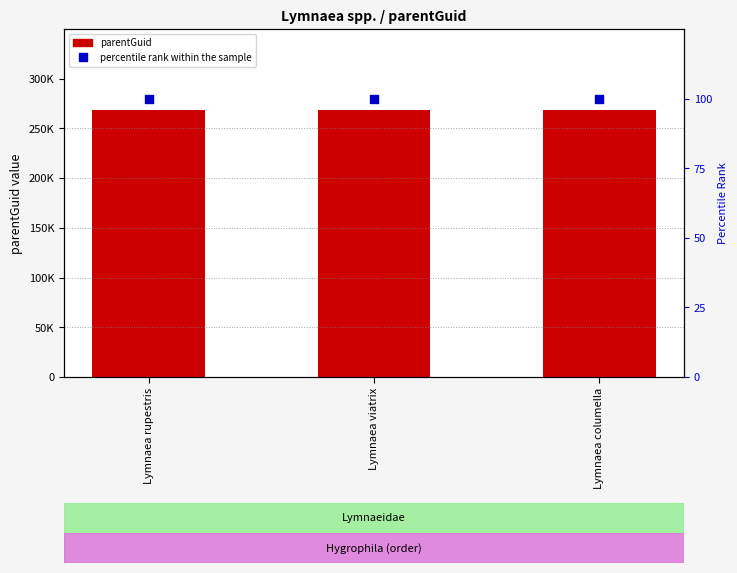

What is the total value across all series at Lymnaea columella?

268432